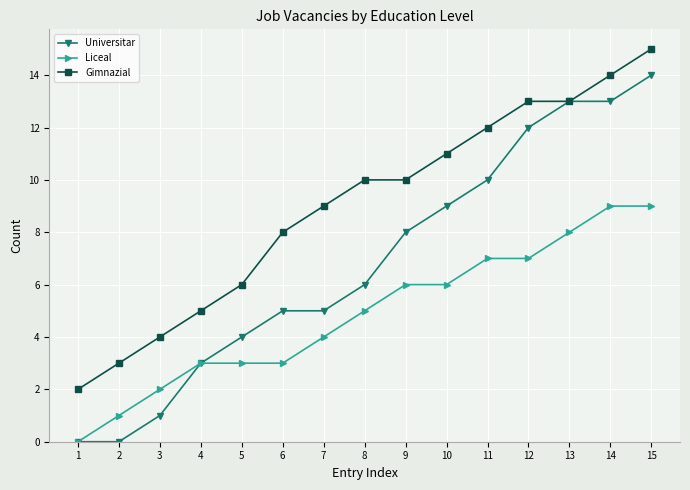

What is the approximate value of Gimnazial at 7, to the nearest 10?

10